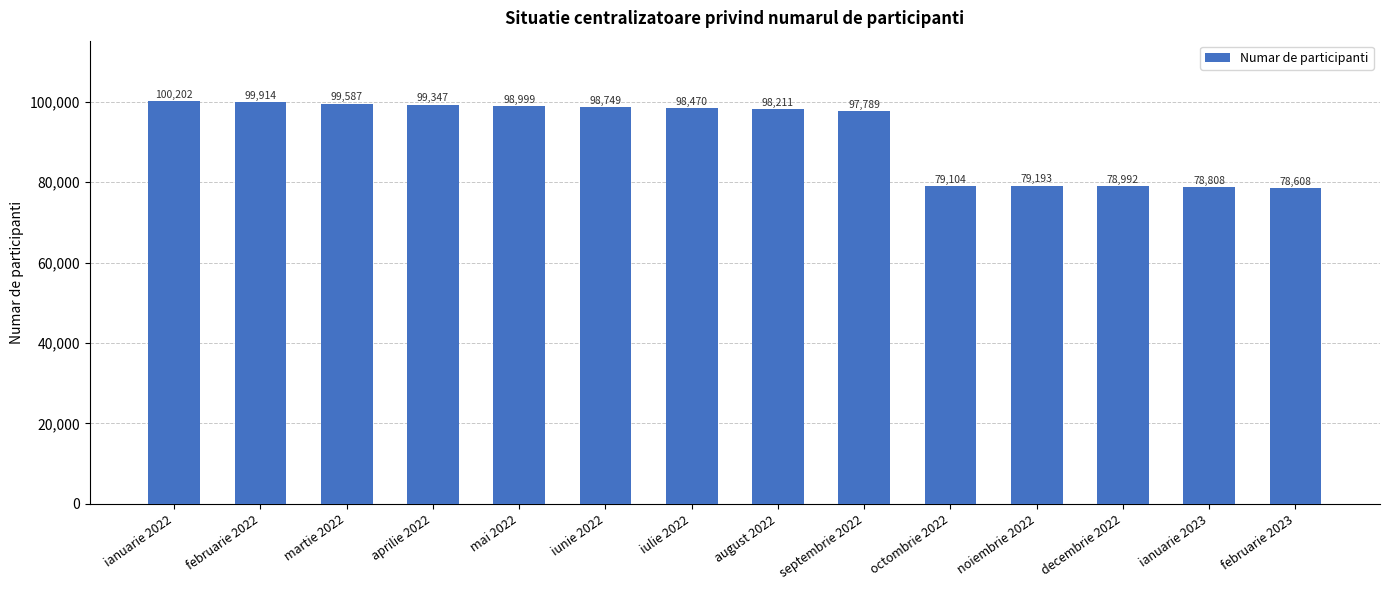

Reading left to right, what are all the values shown in this chart?

100202	99914	99587	99347	98999	98749	98470	98211	97789	79104	79193	78992	78808	78608